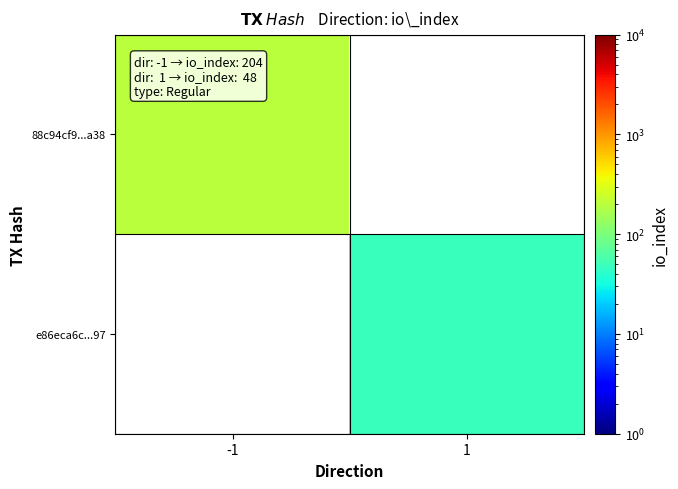

How many positive values does the e86eca6c...97 series have?

1